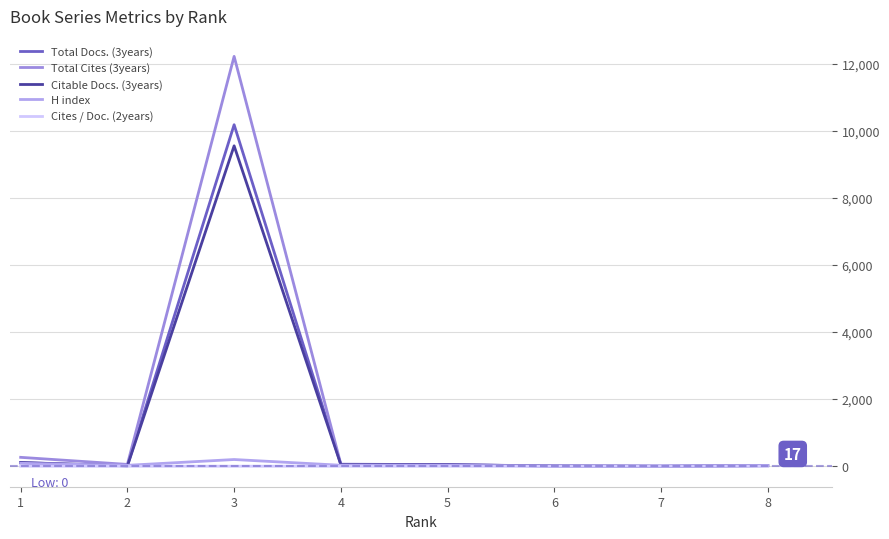

At which label does Total Cites (3years) first exceed 54?

1